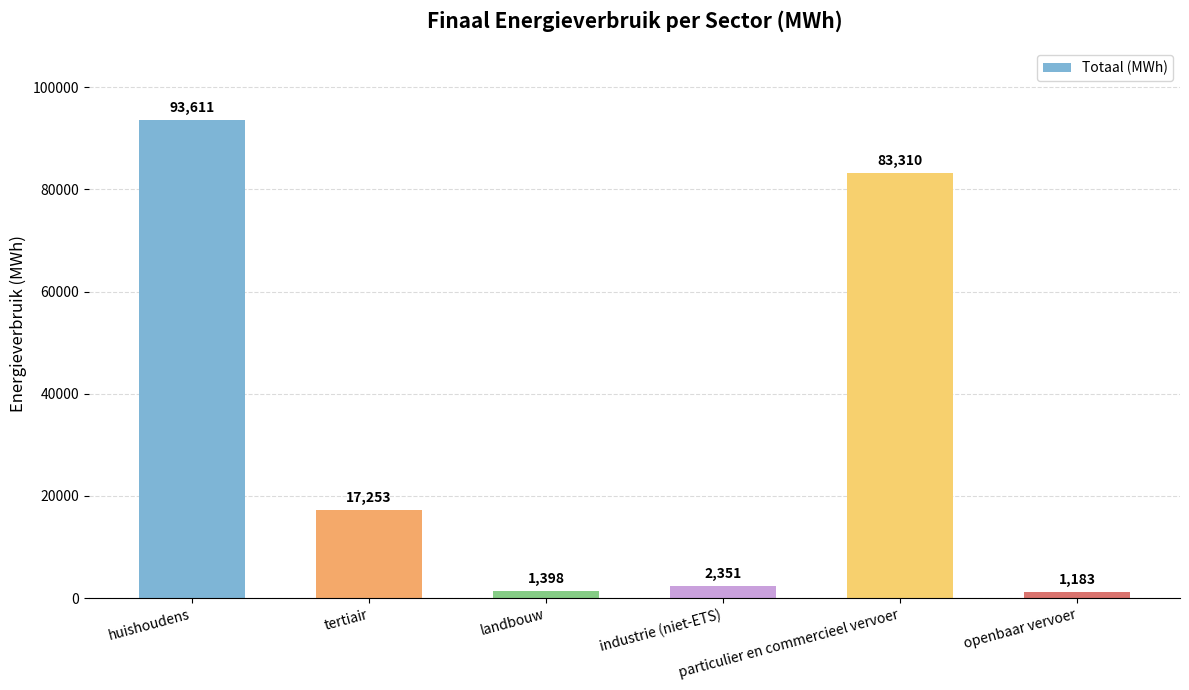

Does the chart contain any negative values?

No